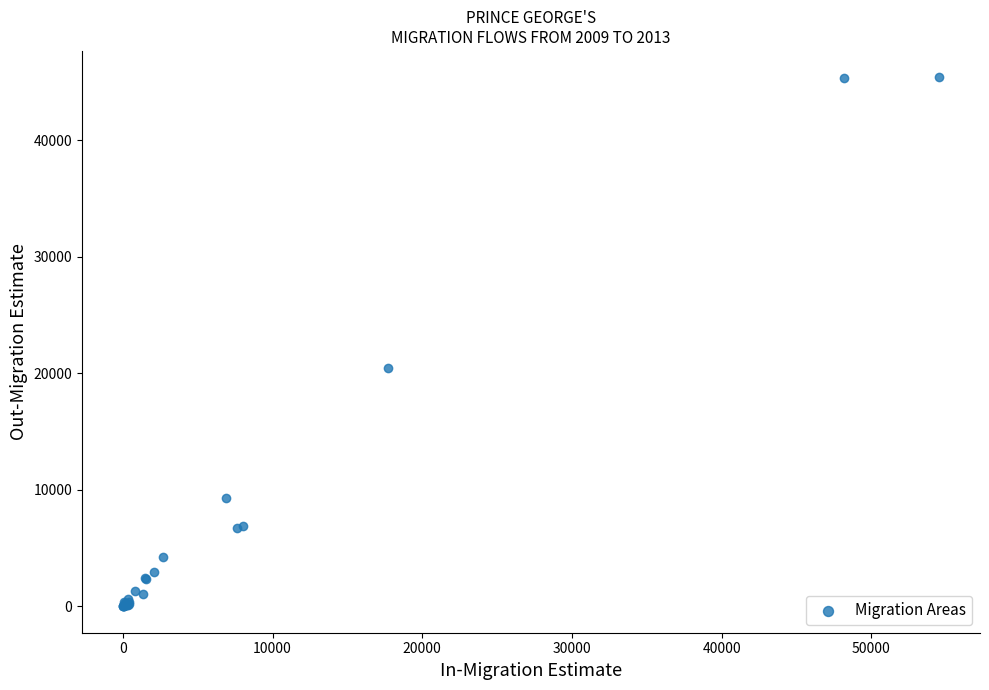

What Y value in the scatter plot is closest to 22691?

20431